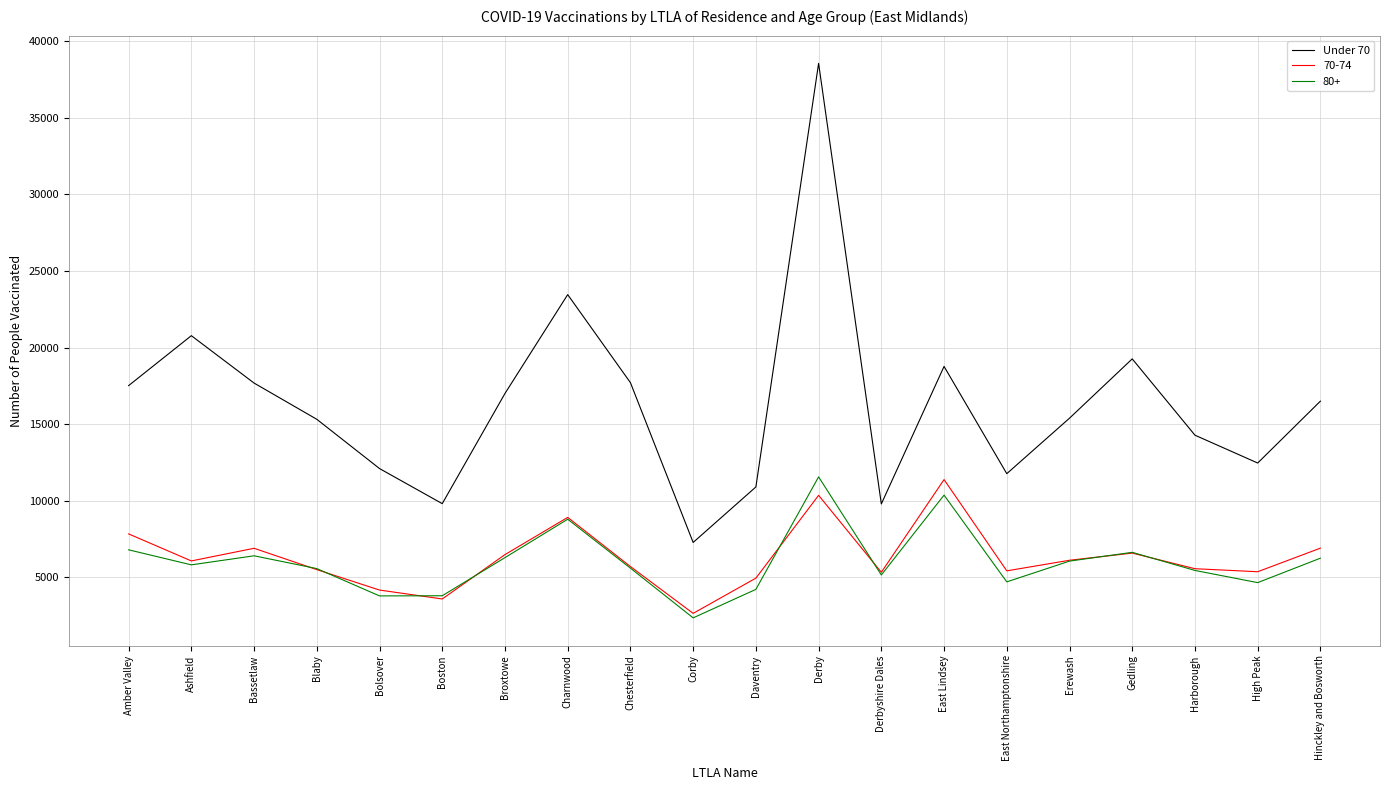

True or false: 80+ and Under 70 cross at least once.

False